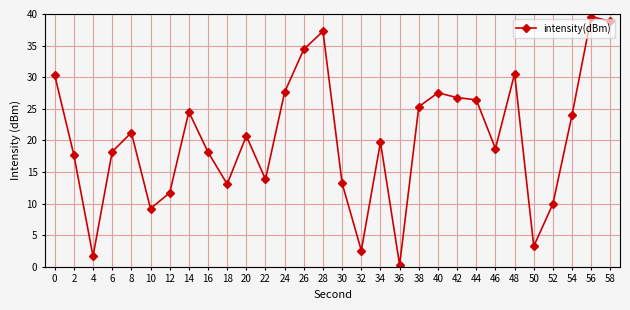

Where is the first local minimum?

4